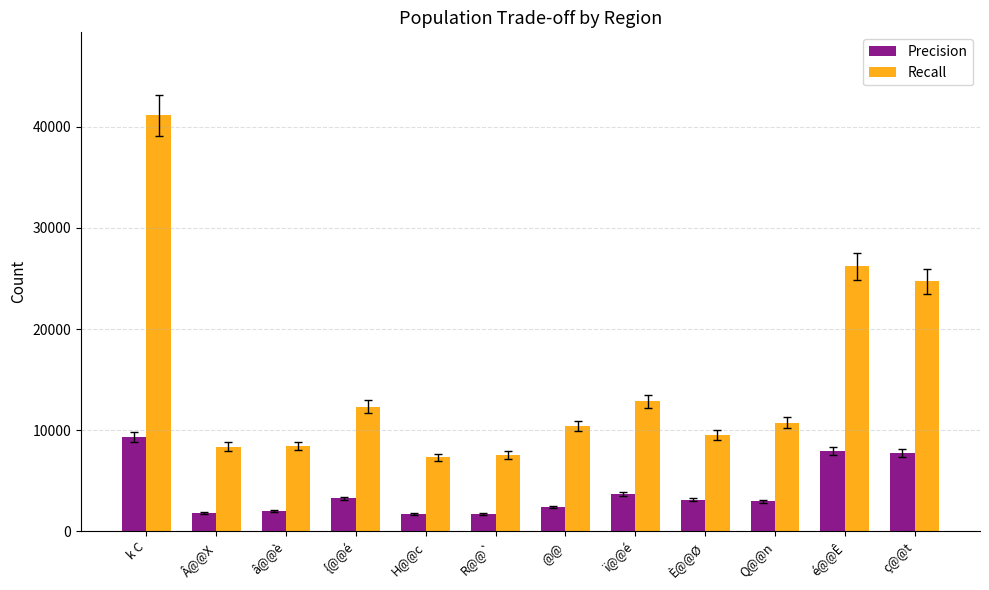

Which series has the widest spread of values?

Recall